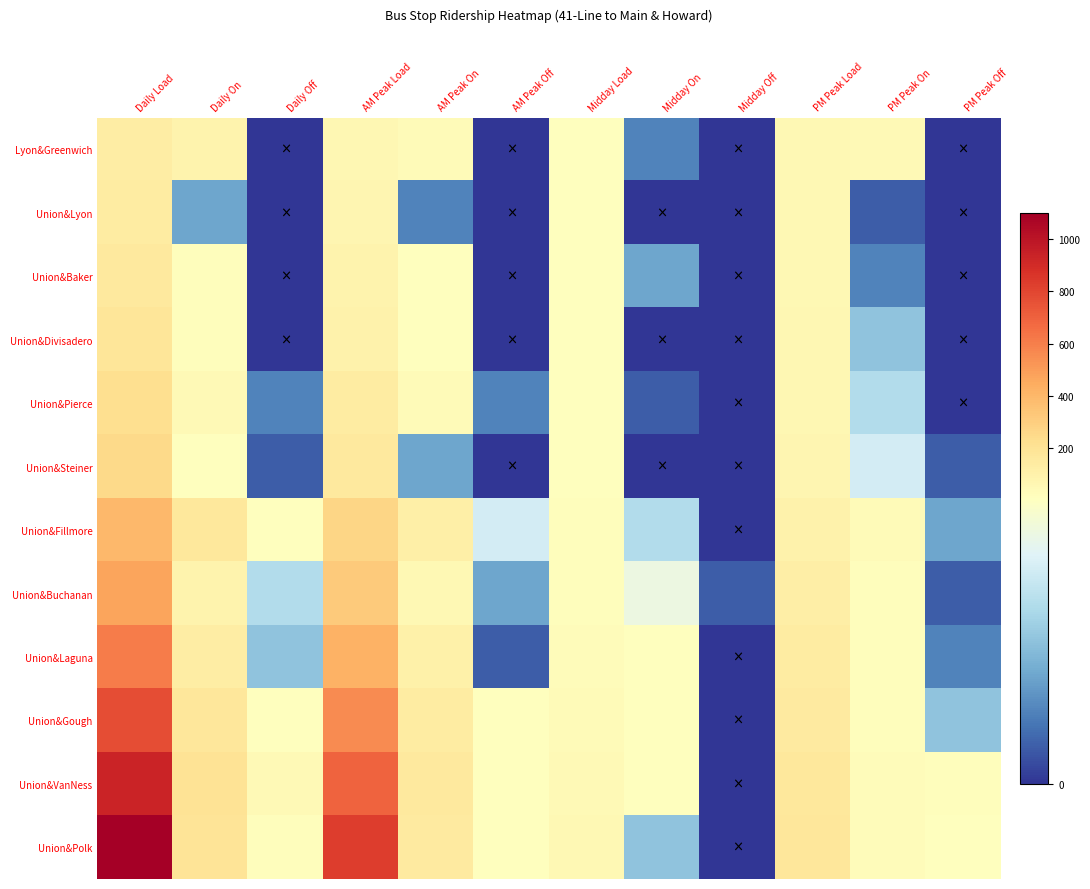

Reading left to right, what are all the values shown in this chart?

Lyon&Greenwich: Daily Load=133	Daily On=92	Daily Off=0	AM Peak Load=67	AM Peak On=42	AM Peak Off=0	Midday Load=8	Midday On=2	Midday Off=0	PM Peak Load=54	PM Peak On=44	PM Peak Off=0
Union&Lyon: Daily Load=136	Daily On=3	Daily Off=0	AM Peak Load=69	AM Peak On=2	AM Peak Off=0	Midday Load=8	Midday On=0	Midday Off=0	PM Peak Load=55	PM Peak On=1	PM Peak Off=0
Union&Baker: Daily Load=159	Daily On=23	Daily Off=0	AM Peak Load=85	AM Peak On=16	AM Peak Off=0	Midday Load=11	Midday On=3	Midday Off=0	PM Peak Load=57	PM Peak On=2	PM Peak Off=0
Union&Divisadero: Daily Load=180	Daily On=21	Daily Off=0	AM Peak Load=98	AM Peak On=13	AM Peak Off=0	Midday Load=11	Midday On=0	Midday Off=0	PM Peak Load=61	PM Peak On=4	PM Peak Off=0
Union&Pierce: Daily Load=225	Daily On=47	Daily Off=2	AM Peak Load=136	AM Peak On=40	AM Peak Off=2	Midday Load=12	Midday On=1	Midday Off=0	PM Peak Load=66	PM Peak On=5	PM Peak Off=0
Union&Steiner: Daily Load=251	Daily On=12	Daily Off=1	AM Peak Load=154	AM Peak On=3	AM Peak Off=0	Midday Load=12	Midday On=0	Midday Off=0	PM Peak Load=71	PM Peak On=6	PM Peak Off=1
Union&Fillmore: Daily Load=392	Daily On=165	Daily Off=9	AM Peak Load=265	AM Peak On=117	AM Peak Off=6	Midday Load=17	Midday On=5	Midday Off=0	PM Peak Load=99	PM Peak On=39	PM Peak Off=3
Union&Buchanan: Daily Load=477	Daily On=90	Daily Off=5	AM Peak Load=319	AM Peak On=57	AM Peak Off=3	Midday Load=23	Midday On=7	Midday Off=1	PM Peak Load=121	PM Peak On=23	PM Peak Off=1
Union&Laguna: Daily Load=608	Daily On=135	Daily Off=4	AM Peak Load=422	AM Peak On=104	AM Peak Off=1	Midday Load=31	Midday On=8	Midday Off=0	PM Peak Load=136	PM Peak On=17	PM Peak Off=2
Union&Gough: Daily Load=768	Daily On=174	Daily Off=14	AM Peak Load=556	AM Peak On=144	AM Peak Off=10	Midday Load=40	Midday On=9	Midday Off=0	PM Peak Load=149	PM Peak On=17	PM Peak Off=4
Union&VanNess: Daily Load=937	Daily On=201	Daily Off=47	AM Peak Load=694	AM Peak On=154	AM Peak Off=16	Midday Load=48	Midday On=8	Midday Off=0	PM Peak Load=165	PM Peak On=33	PM Peak Off=25
Union&Polk: Daily Load=1100	Daily On=188	Daily Off=23	AM Peak Load=835	AM Peak On=150	AM Peak Off=9	Midday Load=52	Midday On=4	Midday Off=0	PM Peak Load=178	PM Peak On=28	PM Peak Off=14